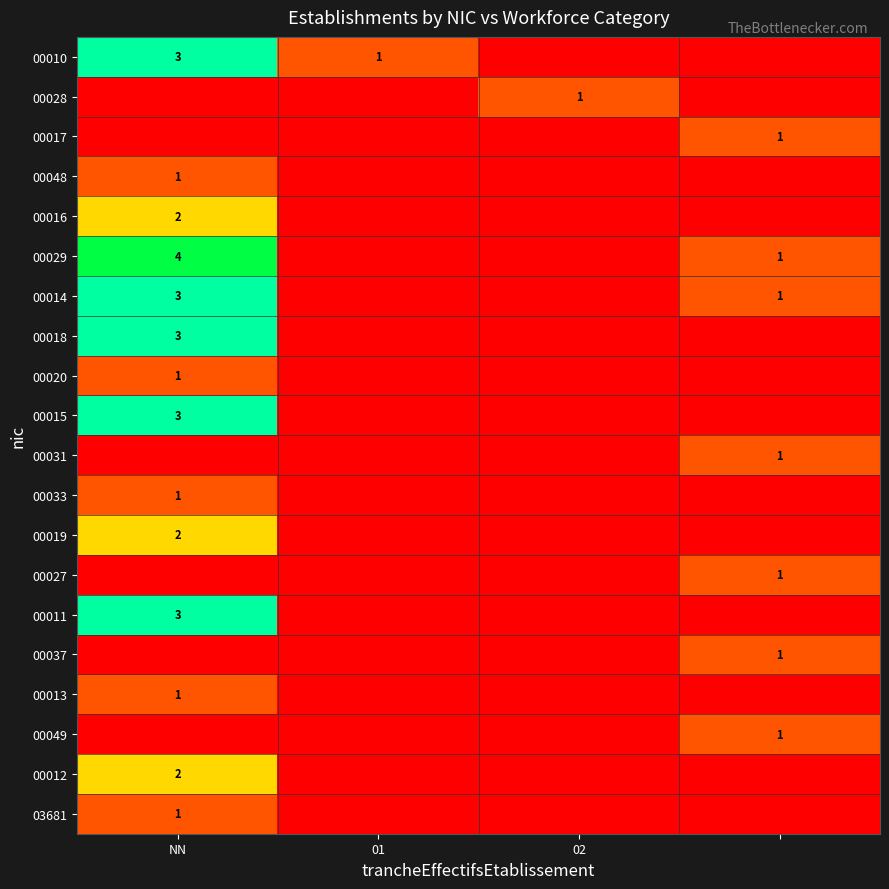

The 03681 series shows 0 at 02. True or false?

True